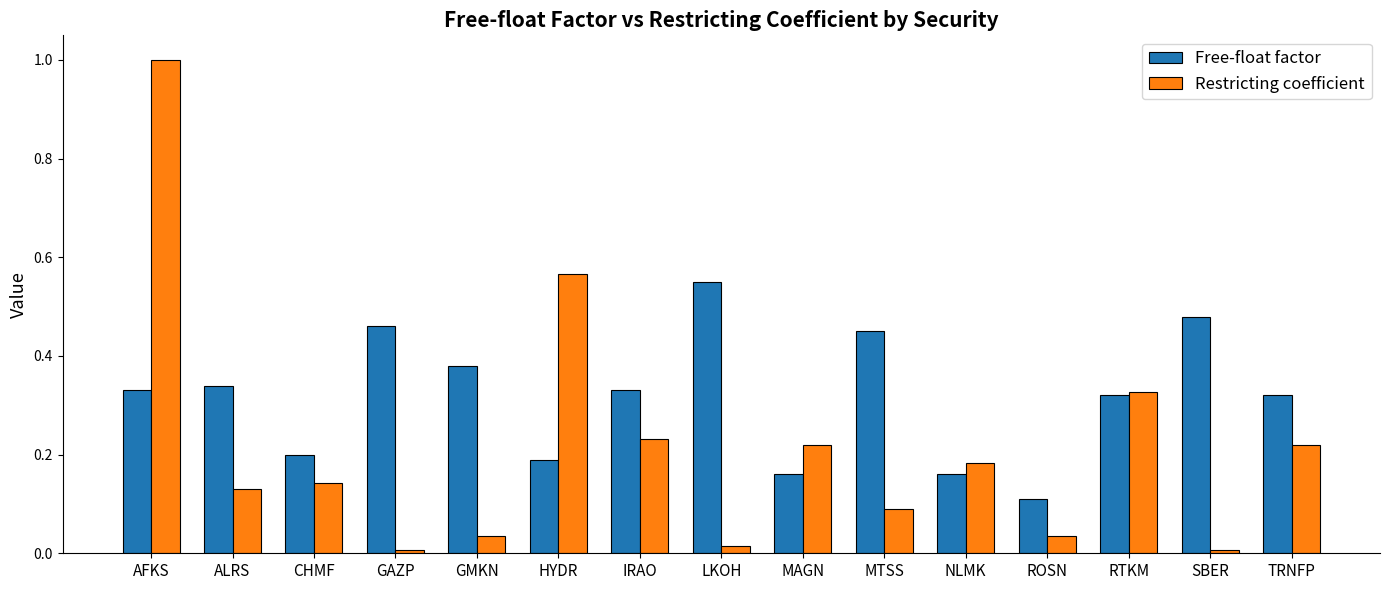

Between IRAO and MAGN, which series saw the biggest shift?

Free-float factor